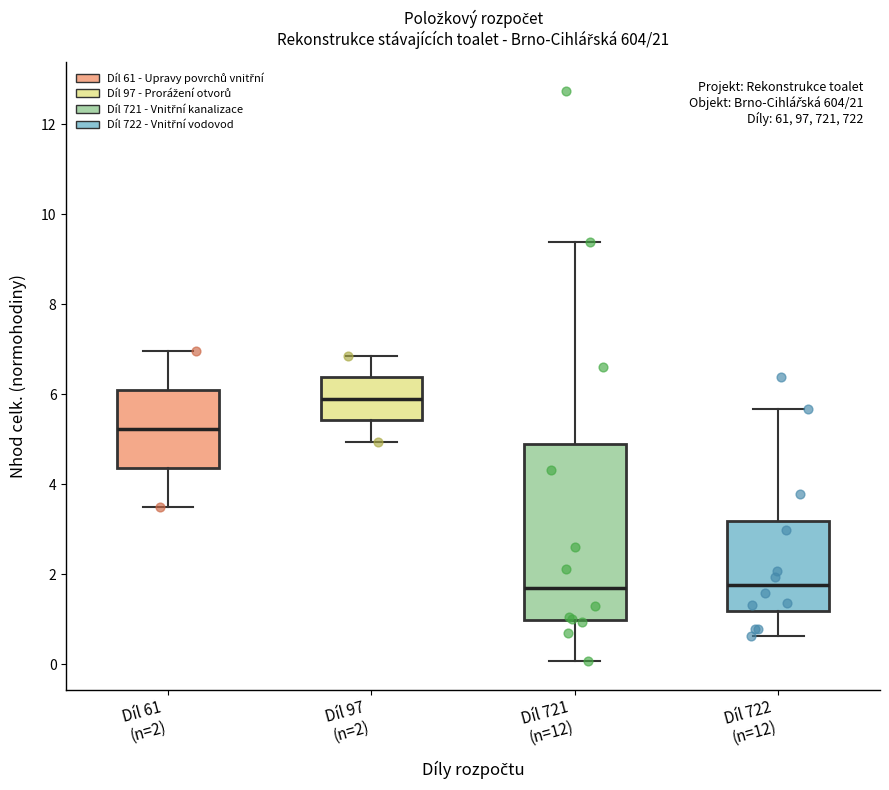

Where does the upper whisker of the box for Díl 97 (n=2) end on the y-axis? The values are not printed on the chart, so give them approximately, as read against the axis.

6.8